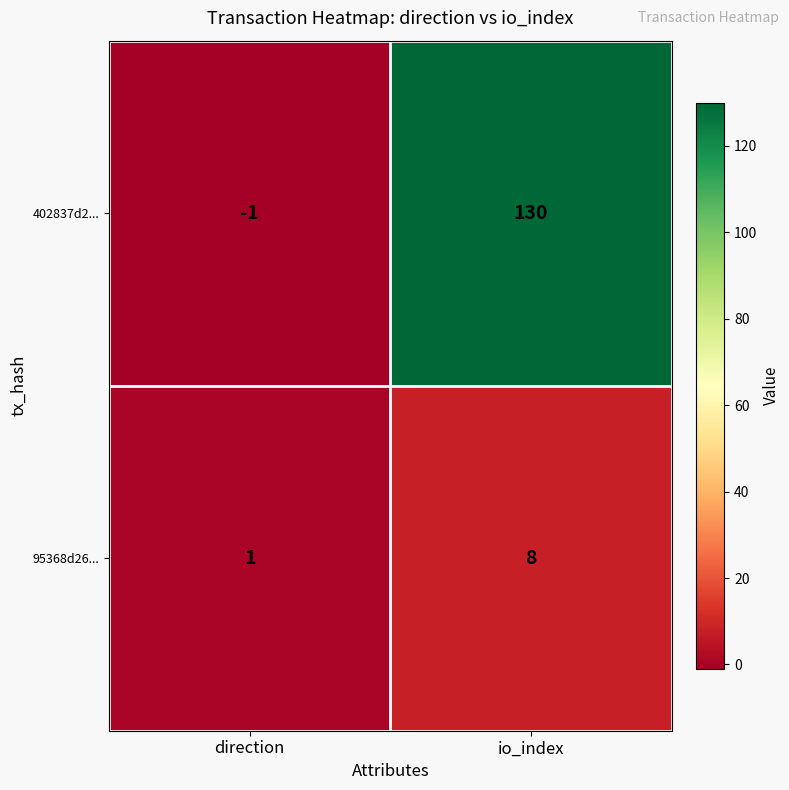

What is the sum of all 95368d26... values?

9